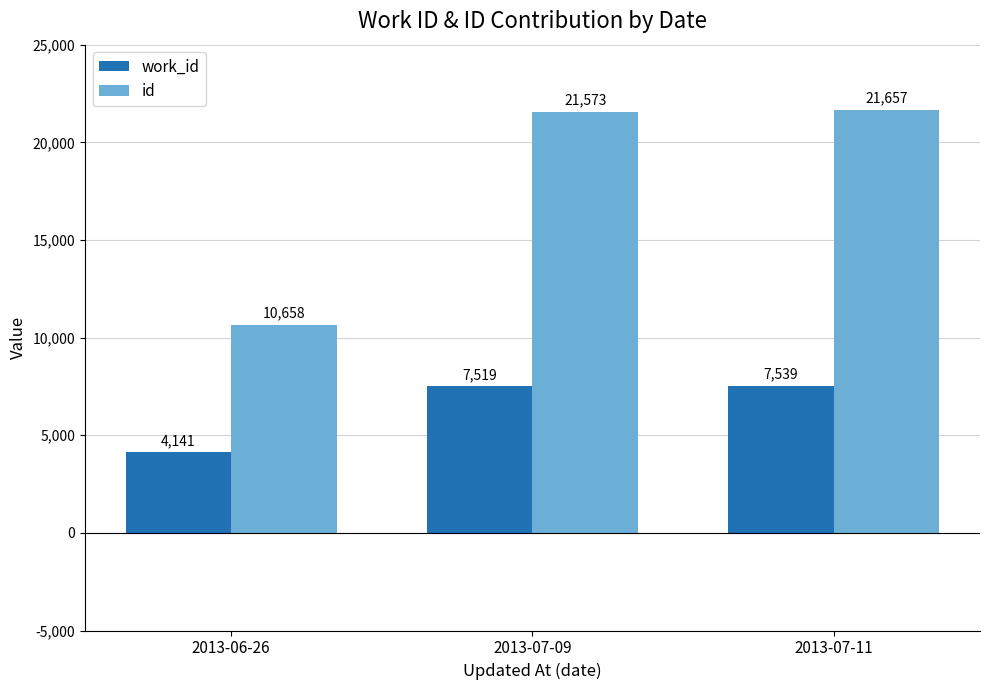

How many groups of bars are there?

3